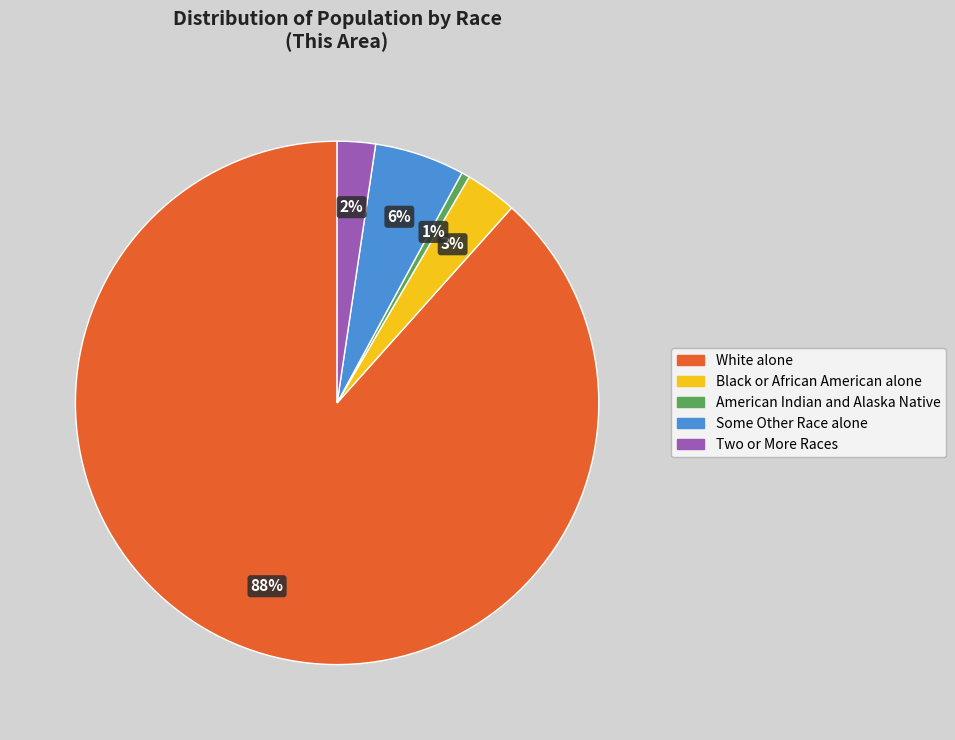

To the nearest percent, what portion does American Indian and Alaska Native represent?

1%